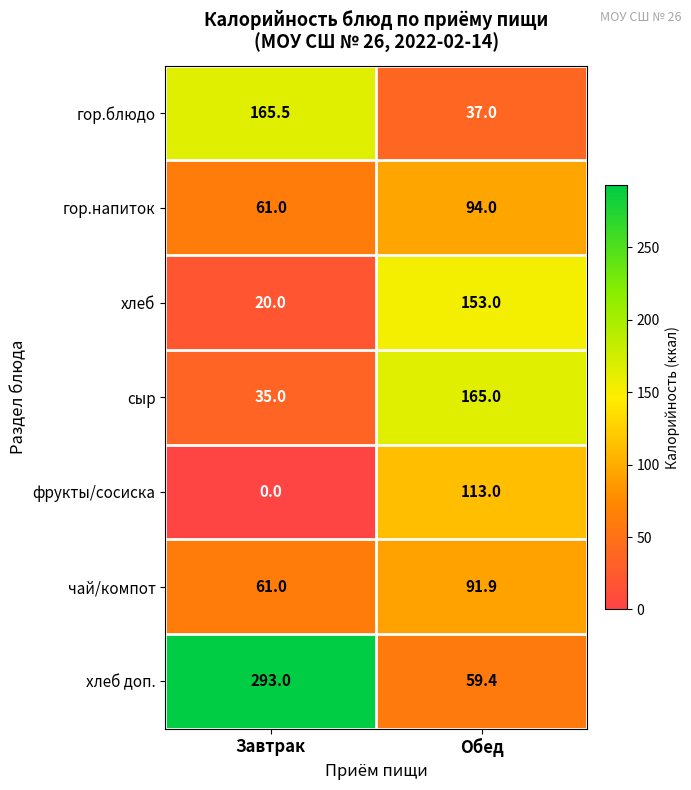

List the series in order of their peak value, lowest first.

чай/компот, гор.напиток, фрукты/сосиска, хлеб, сыр, гор.блюдо, хлеб доп.